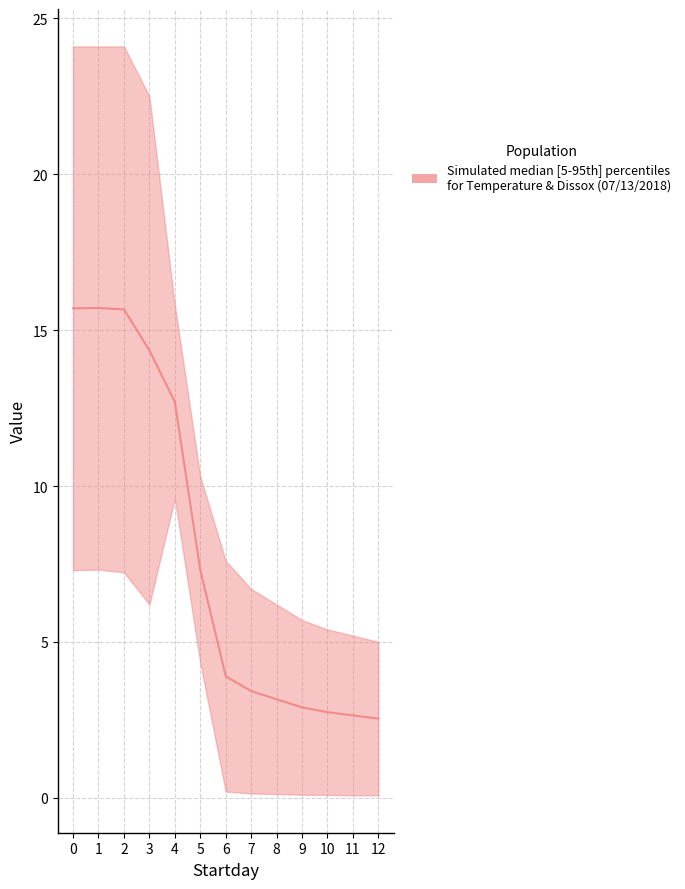

The value at 0 is 3.4. True or false?

False